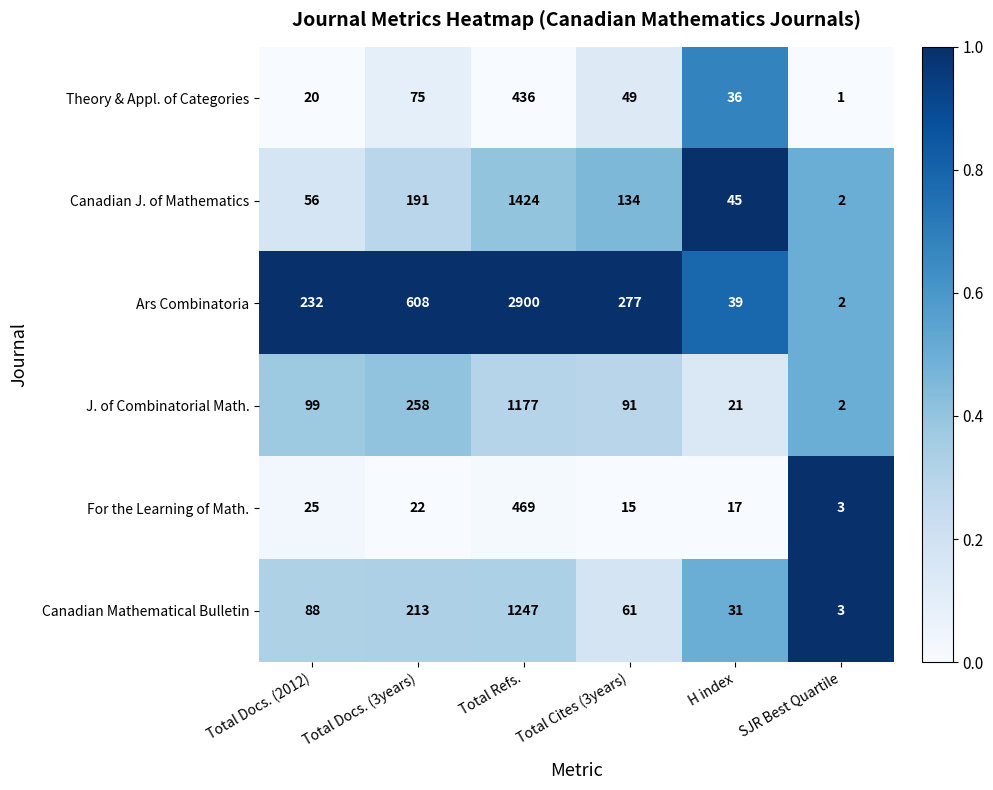

At which label is Canadian Mathematical Bulletin closest to 625?

Total Docs. (3years)